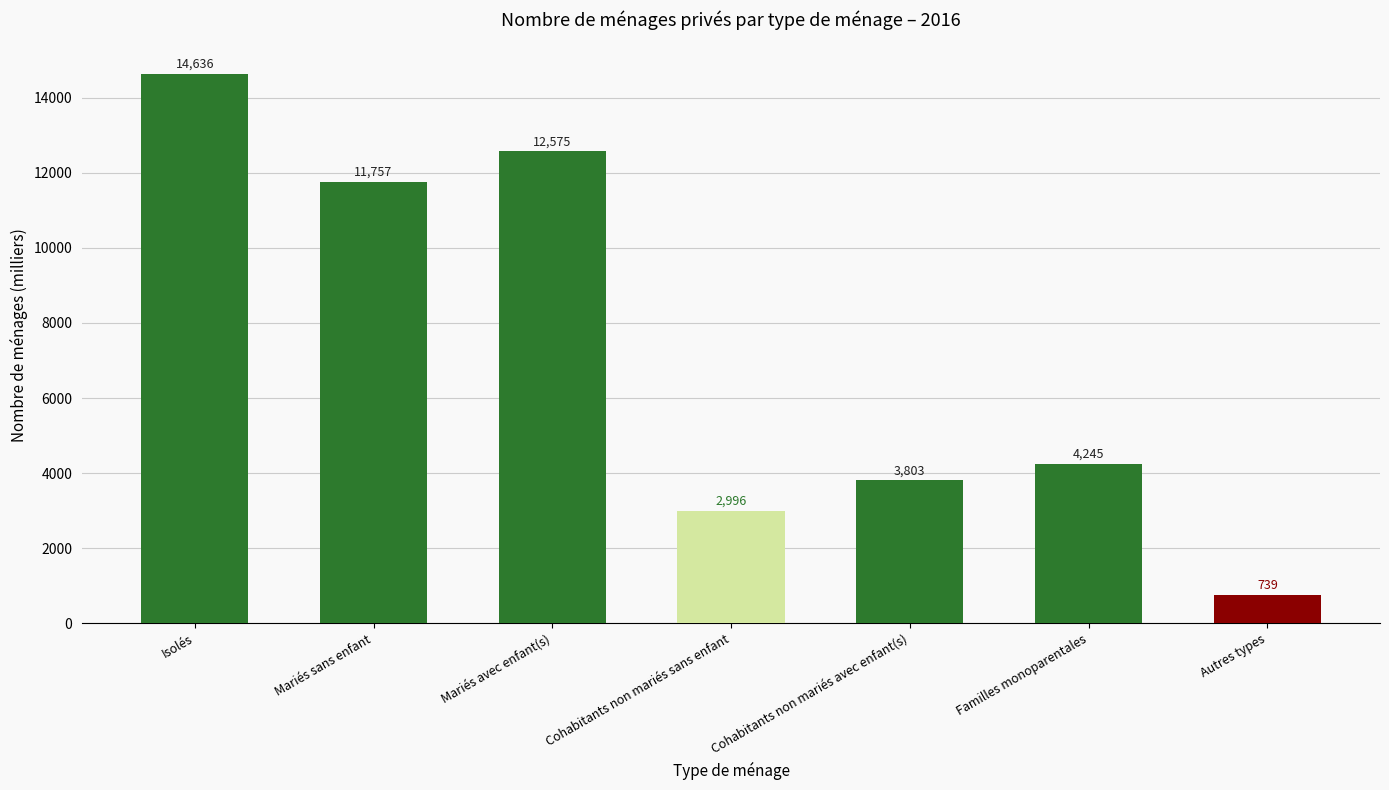

How many data points are less than 4245?

3